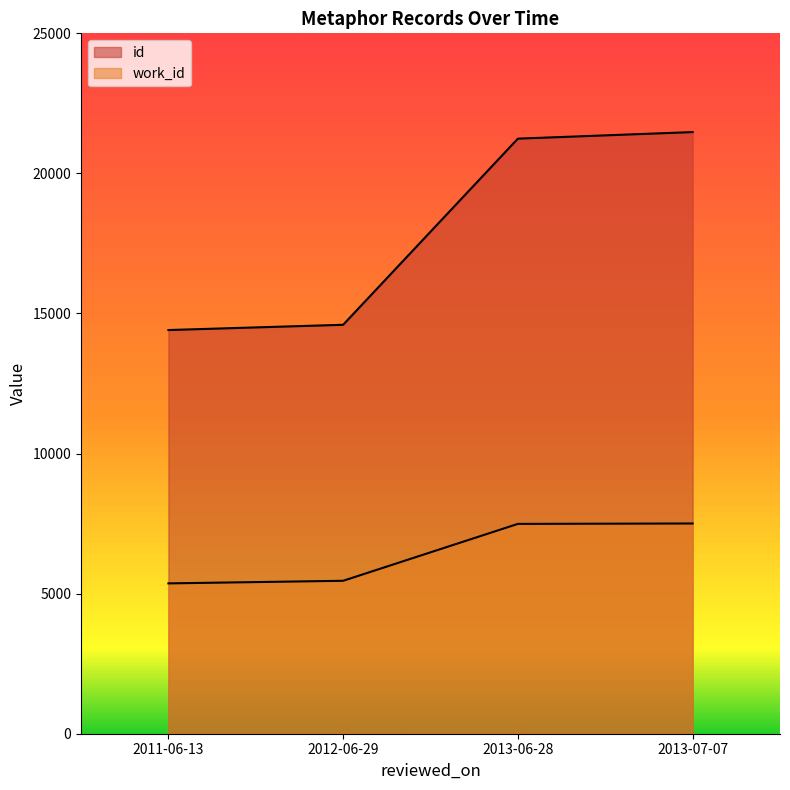

What is the approximate value of work_id at 2012-06-29, to the nearest 10?

5460